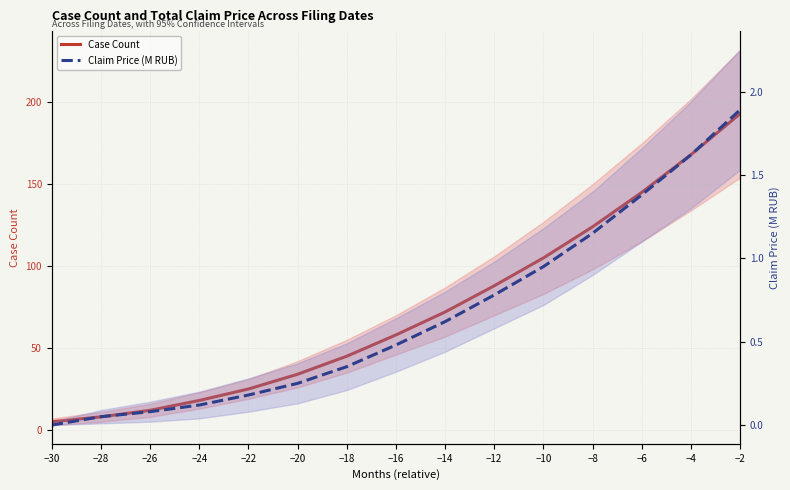

What is the value of the Claim Price (M RUB) point at the 12th from the left?

1.1